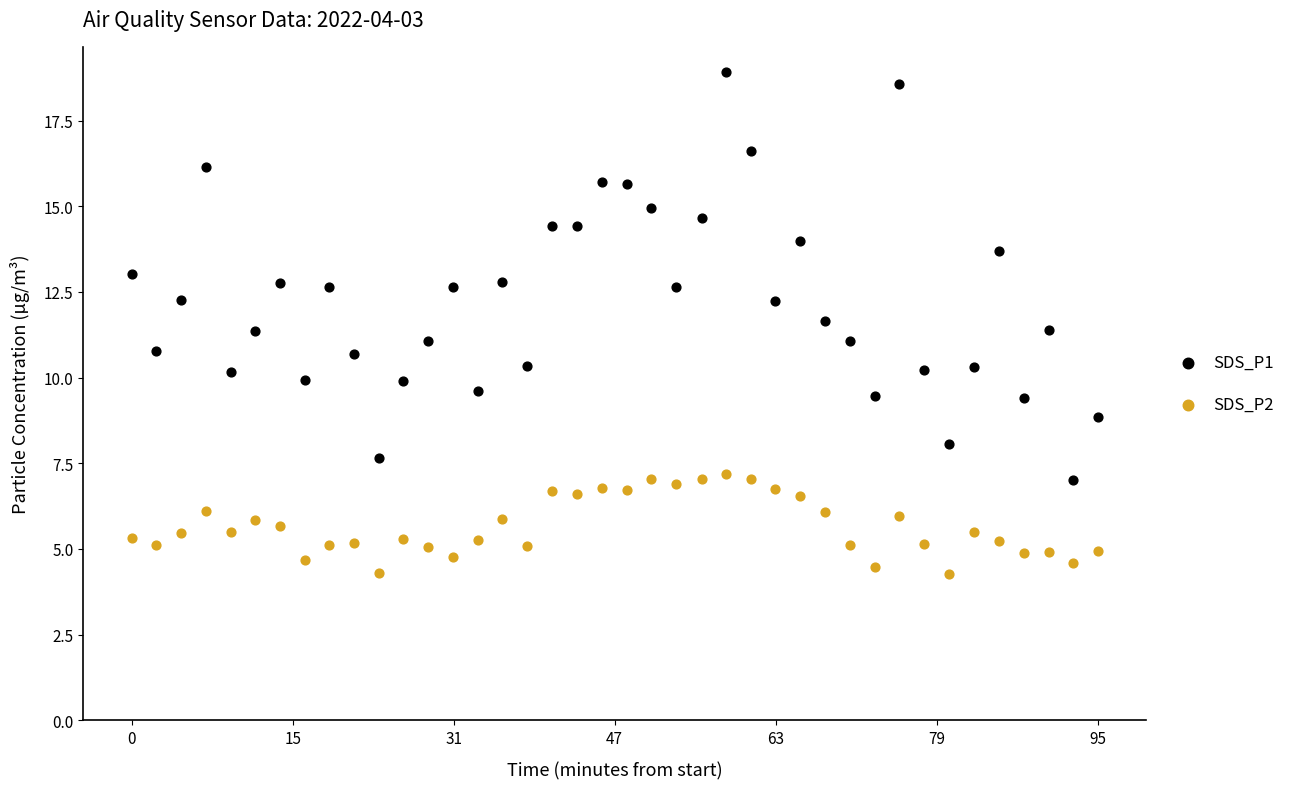

Across all data points, what is the range of Y values (max minus min)?

14.6